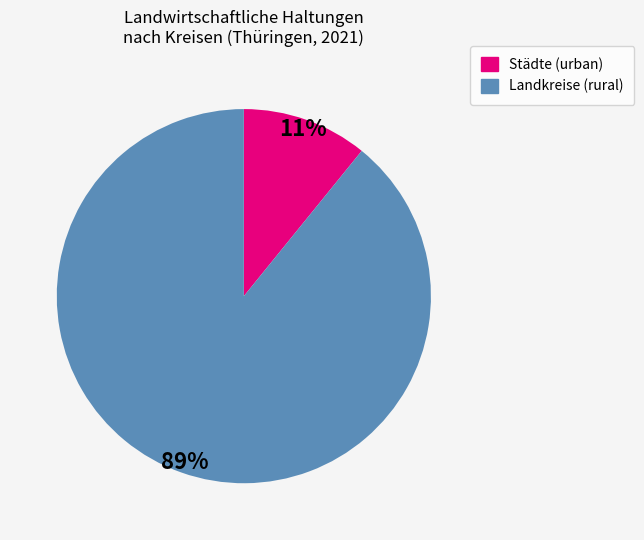

To the nearest percent, what is the difference between the largest and smallest slice percentages?

78%